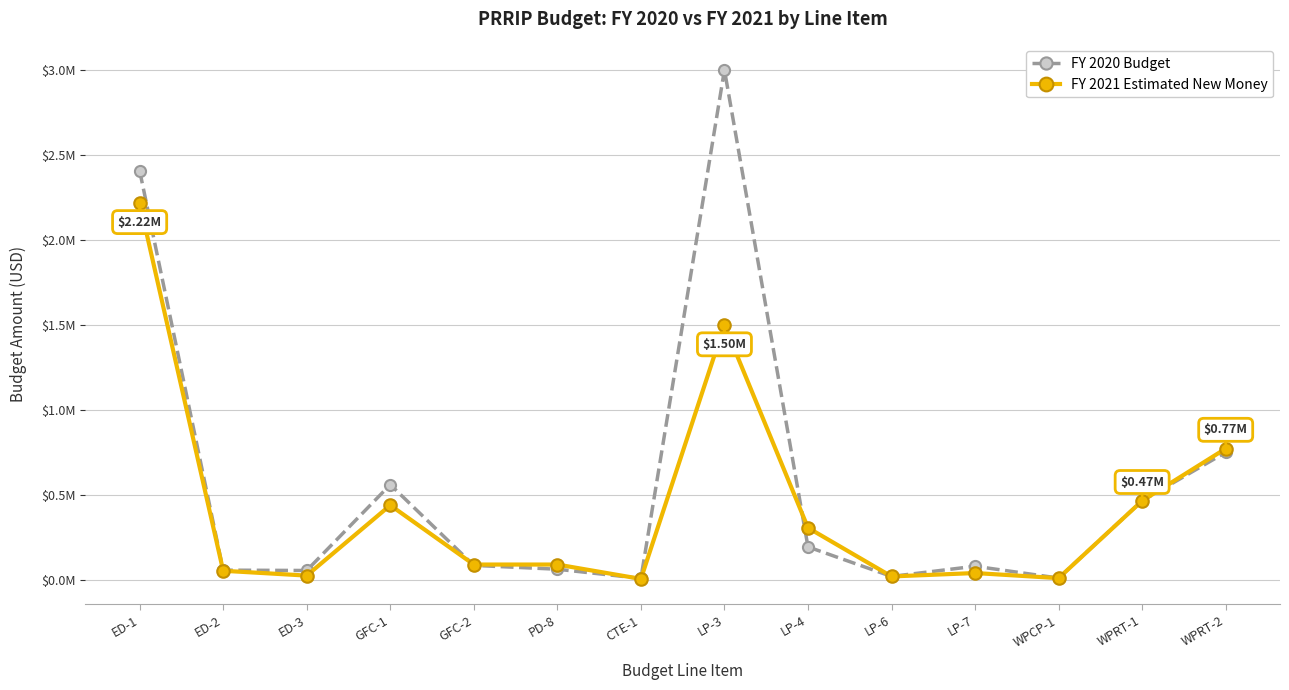

Which has a higher value, ED-2 or WPCP-1?

ED-2